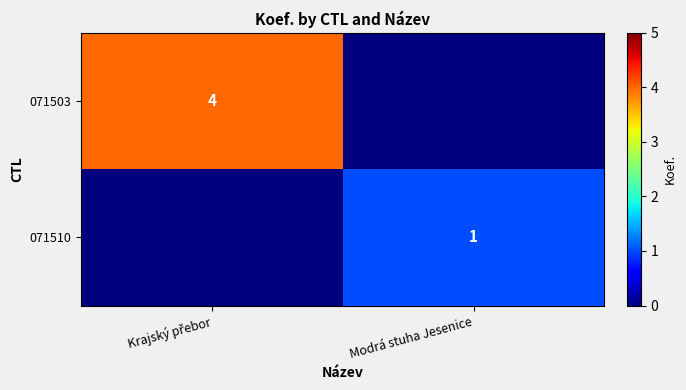

True or false: 071510 has a value of 1 at Modrá stuha Jesenice.

True